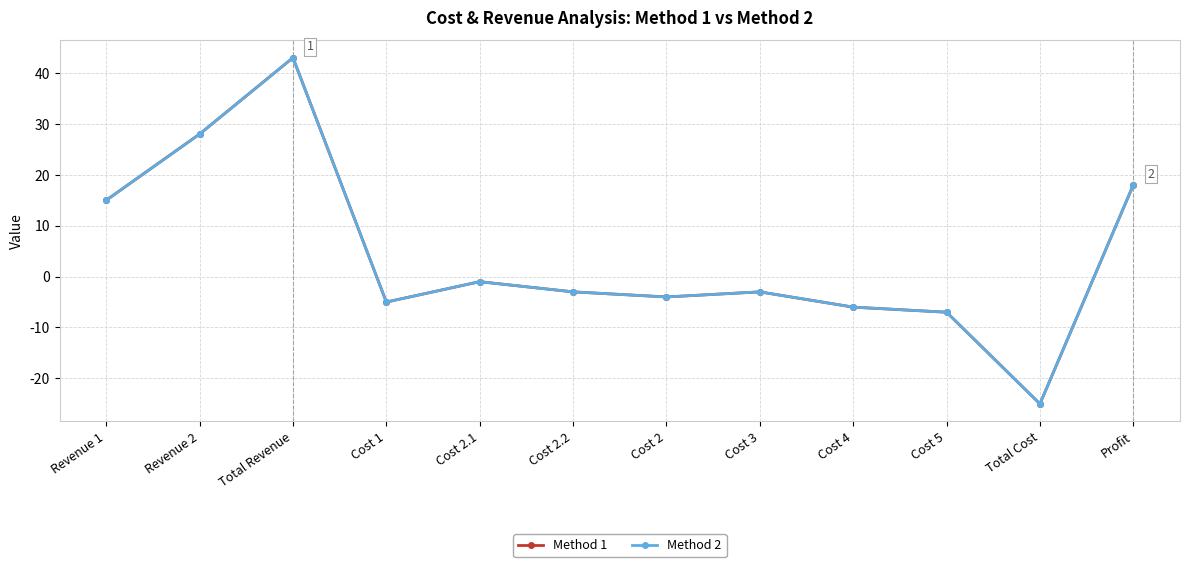

Does the chart have visible grid lines?

Yes